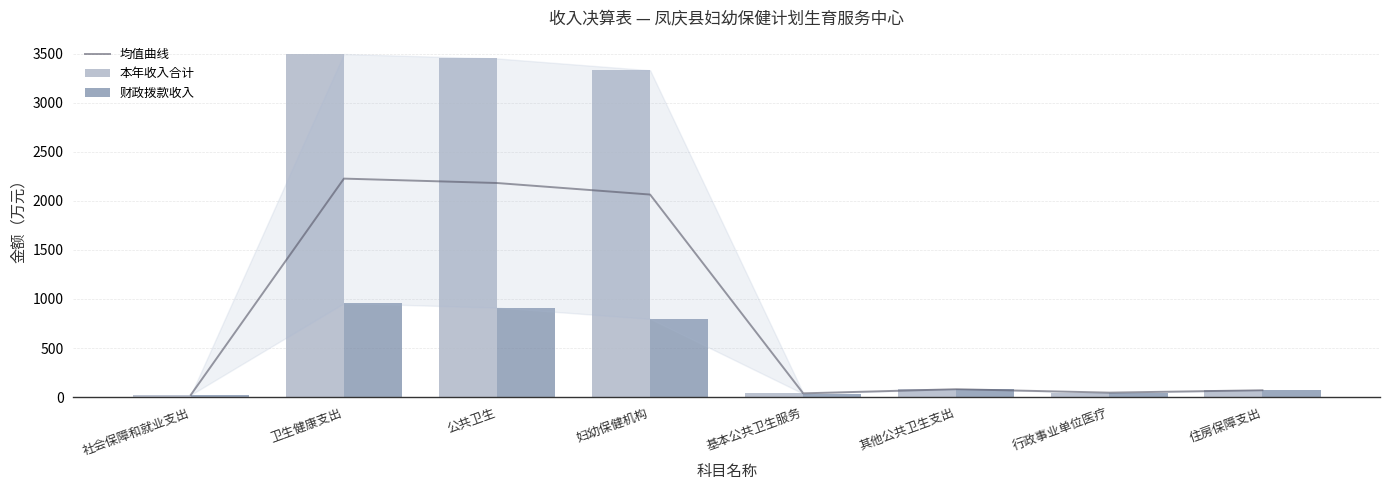

What is the average value of the 均值曲线 series?

841.4